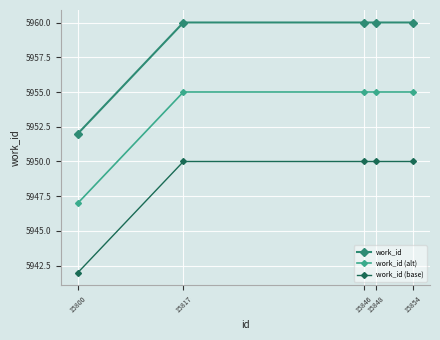

True or false: work_id (base) has a value of 5950 at 15854.

True